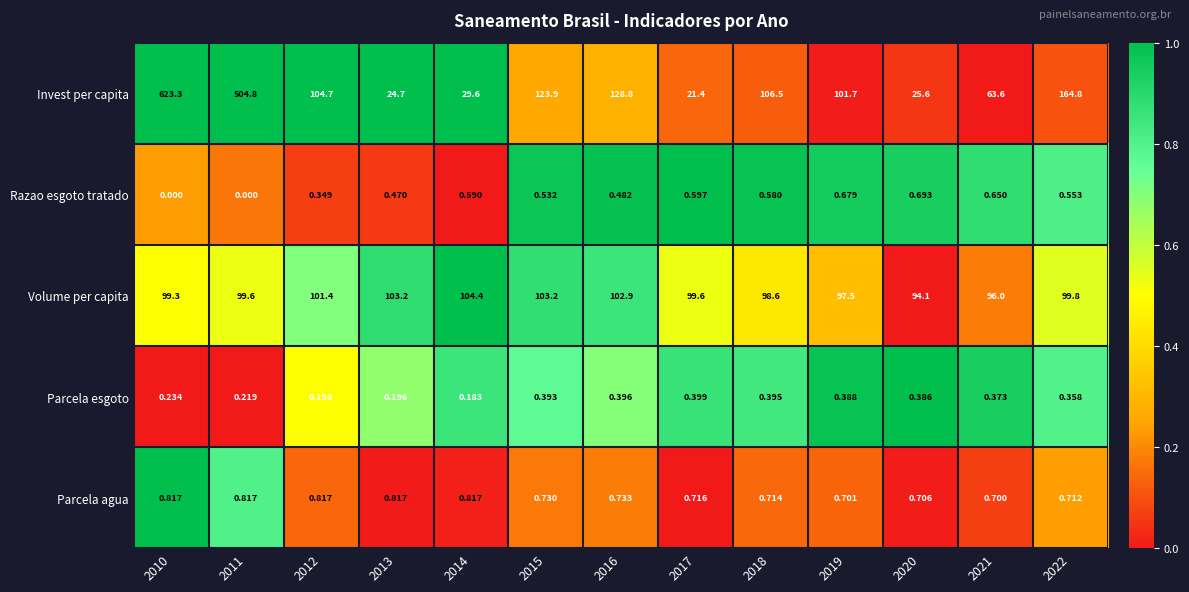

What is the total value across all series at 2012?

207.5